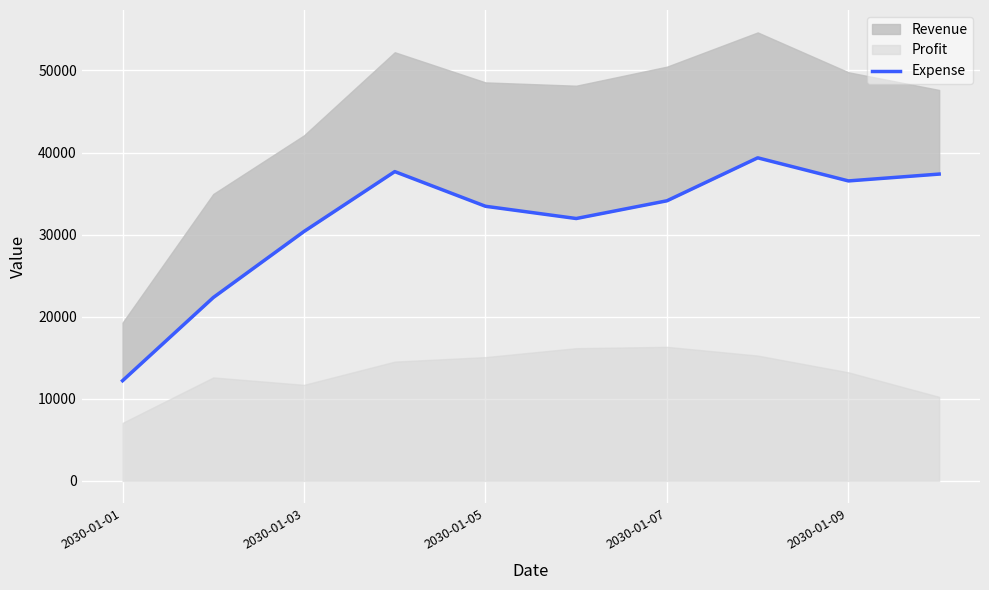

What is the difference between the second highest and minimum values?

25470.0